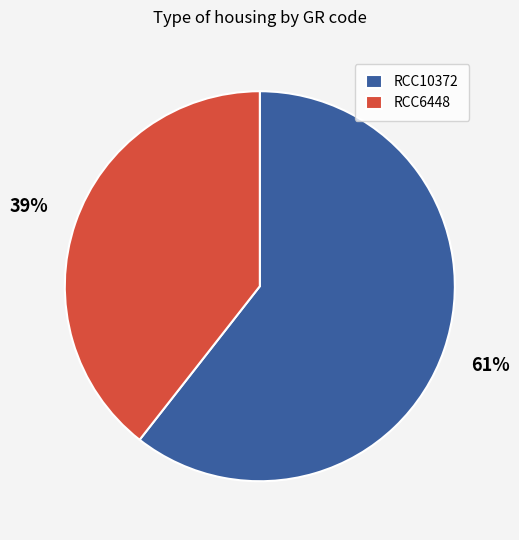

To the nearest percent, what is the average slice percentage?

50%